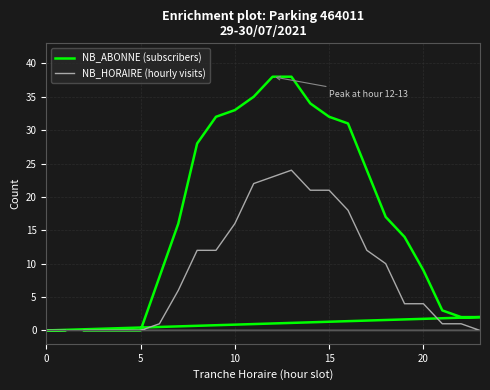

True or false: NB_HORAIRE (hourly visits) and NB_ABONNE (subscribers) cross at least once.

False